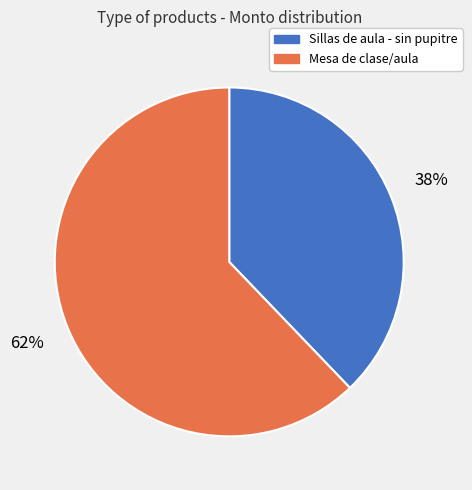

Rank the categories by value from lowest to highest.

Sillas de aula - sin pupitre, Mesa de clase/aula